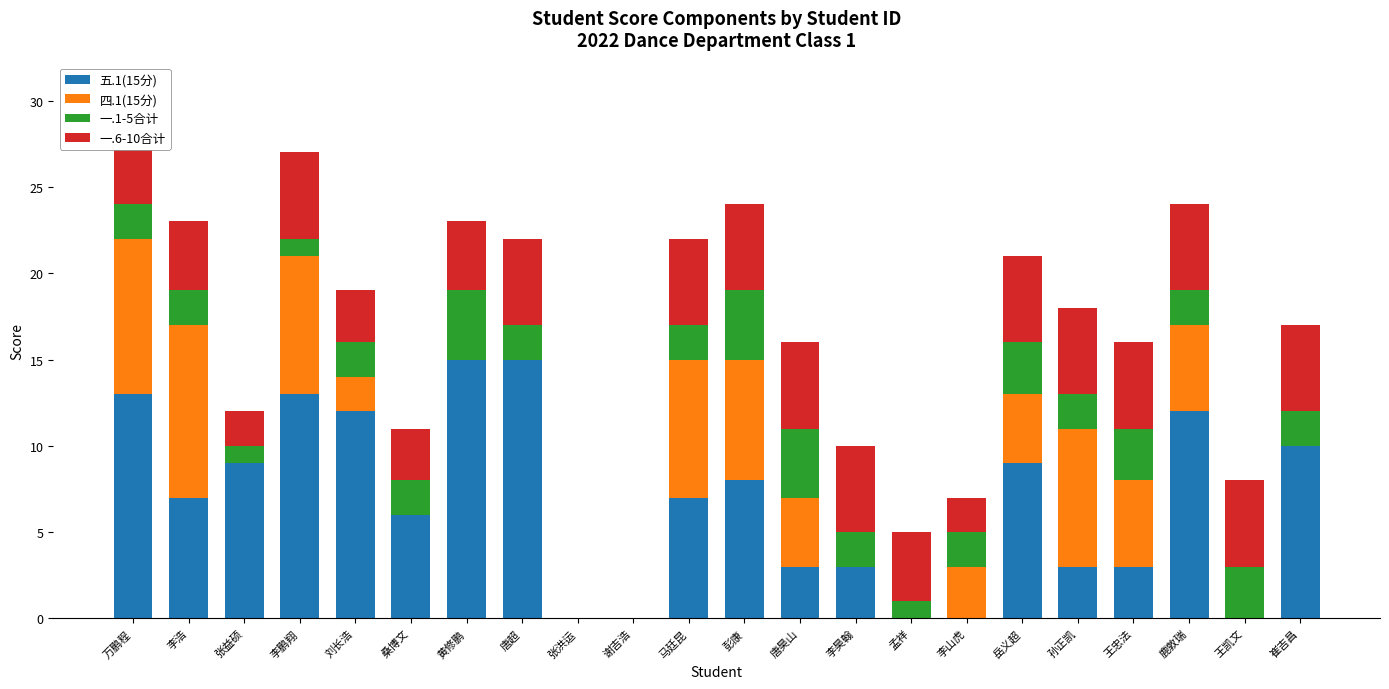

The value of 五.1(15分) at 万鹏程 is 21. True or false?

False